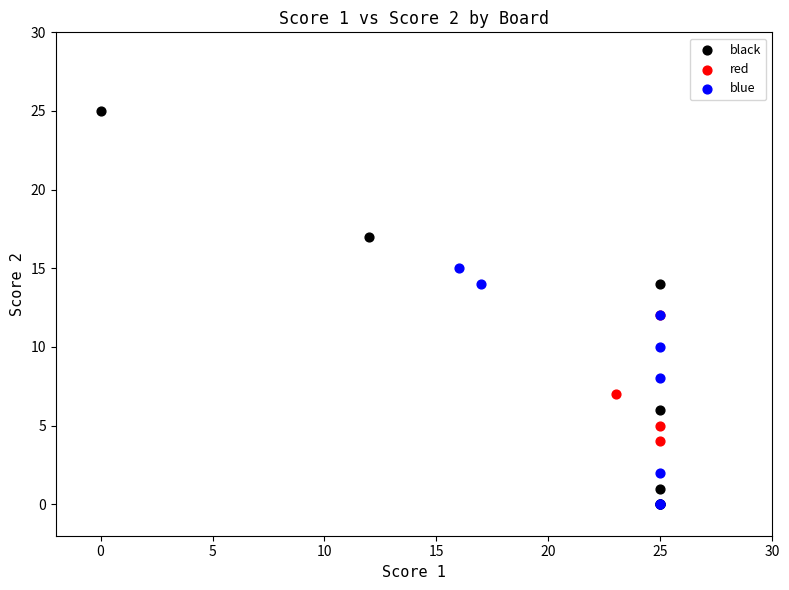

Which series reaches the maximum Y coordinate?

black